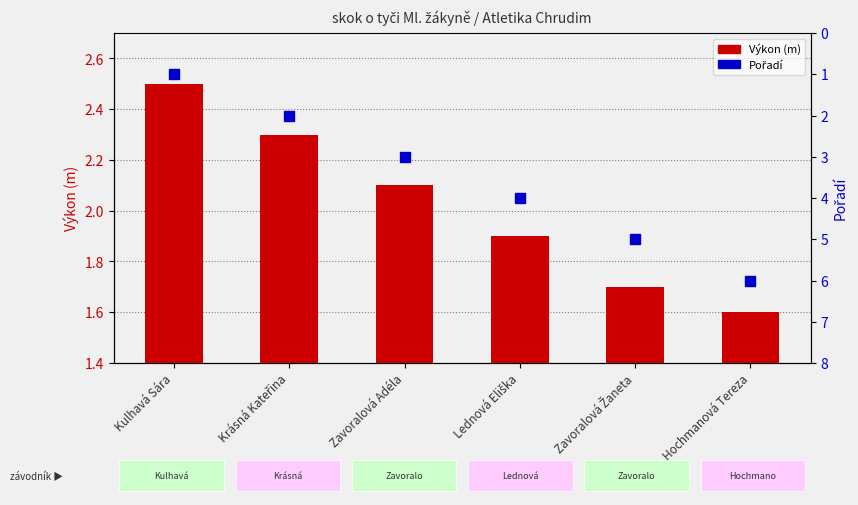

What is the total value across all series at Lednová Eliška?

5.9